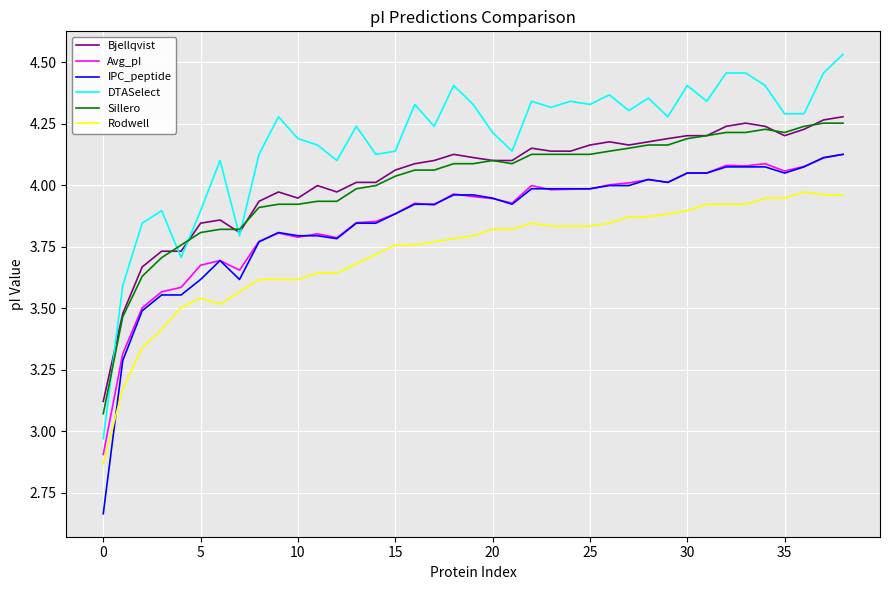

Which series has the largest total across all categories?

DTASelect